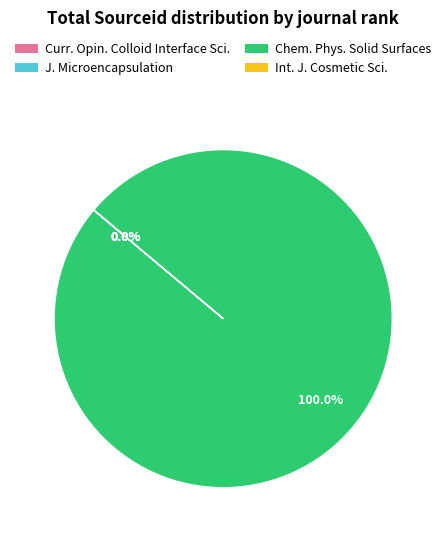

Which category has the smallest portion of the pie?

Journal of Microencapsulation